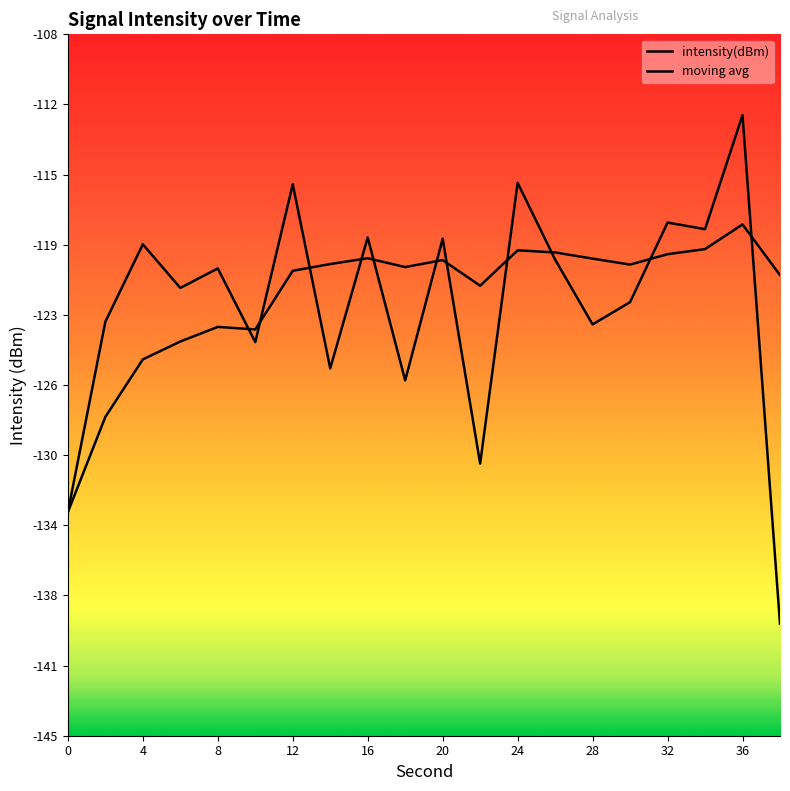

Which series ends up on top after the final intersection of intensity(dBm) and moving avg?

moving avg